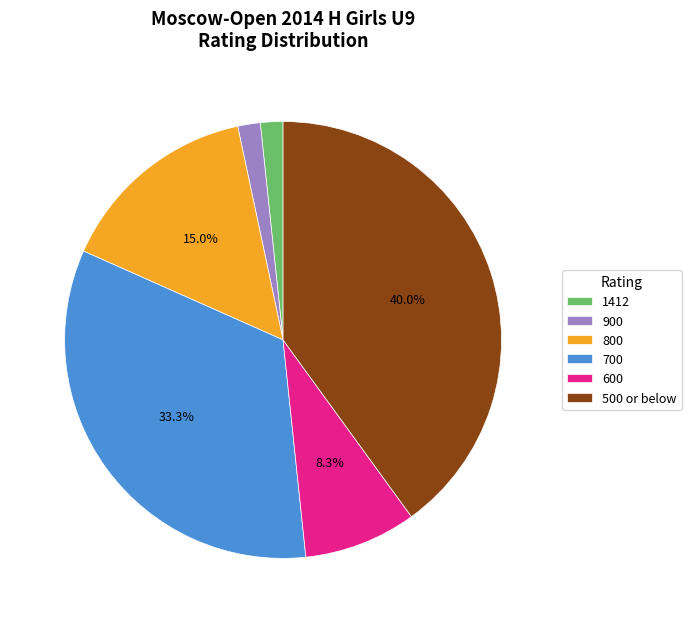

Count the number of slices in the pie.

6